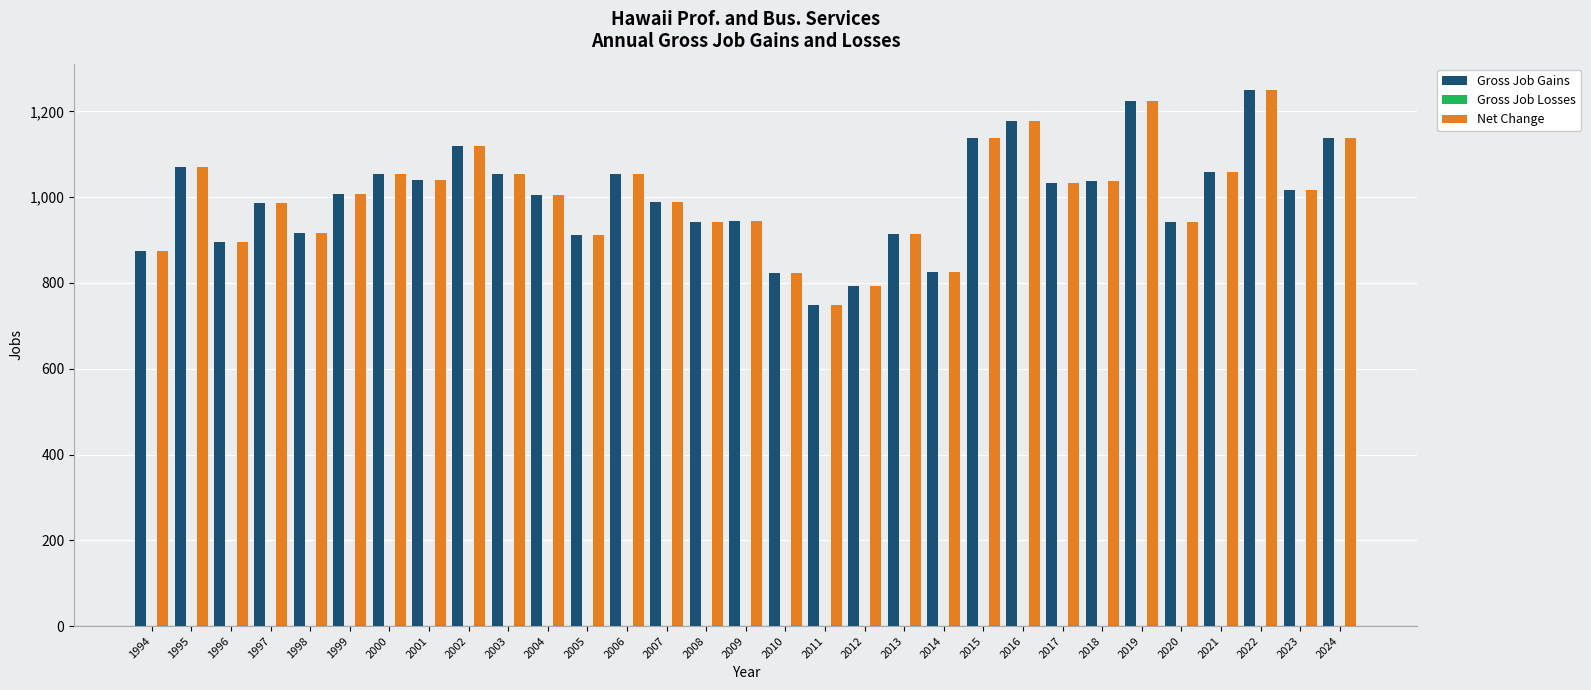

What is the difference between the highest and lowest values at 2008?

0